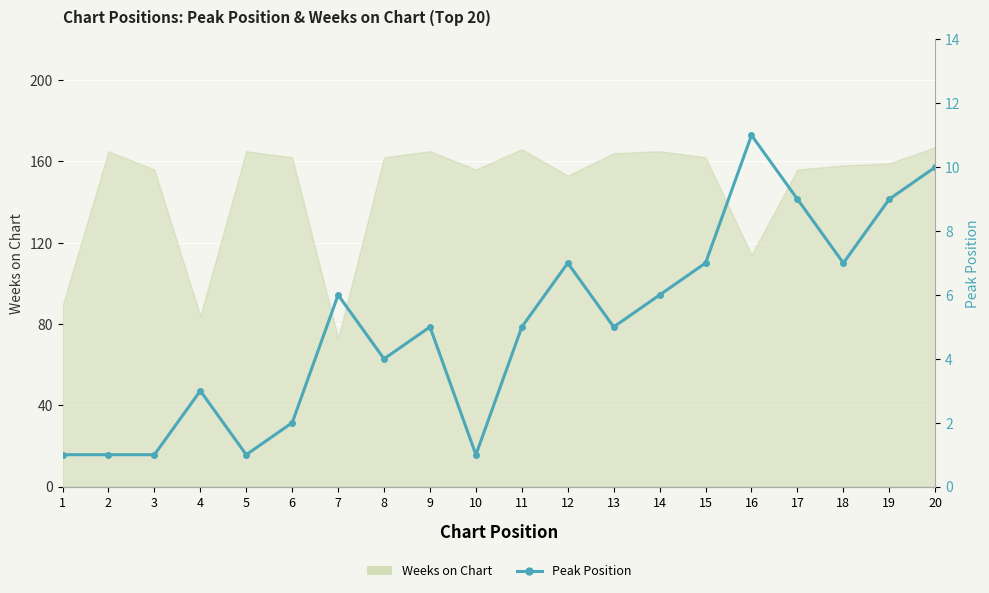

At which category does the data reach its first local valley?

5